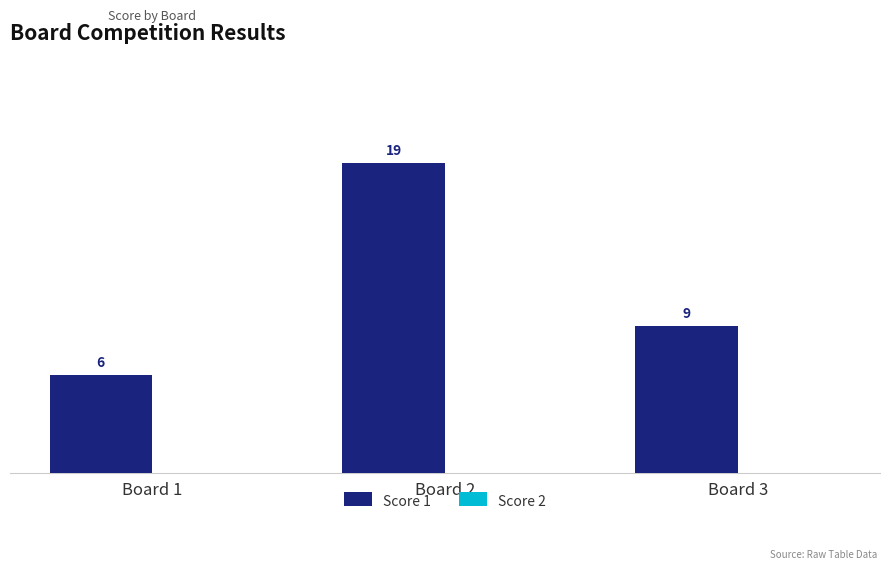

Which has a higher value, Board 1 or Board 2?

Board 2